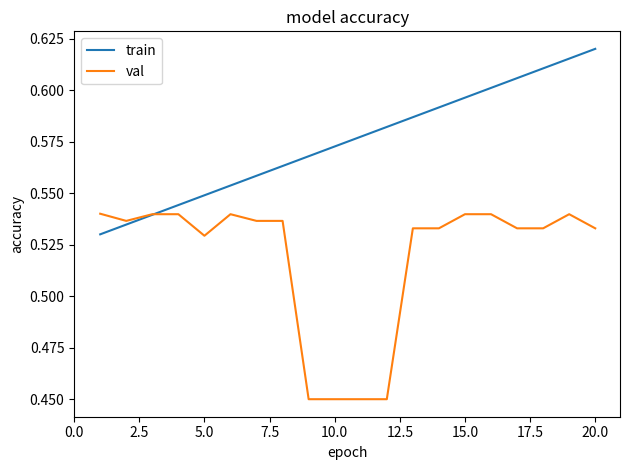

Which series has the largest total across all categories?

train